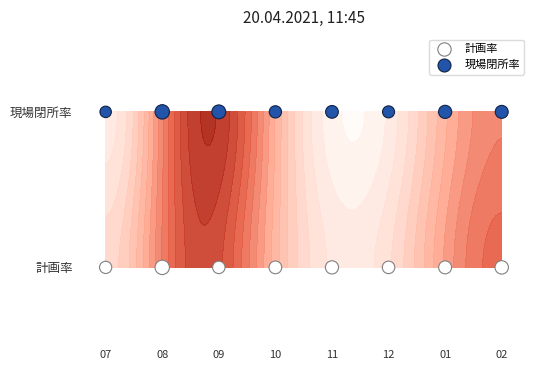

Reading left to right, extract all data points from this chart.

計画率: 0	0	0	0	0	0	0	0
現場閉所率: 1	1	1	1	1	1	1	1